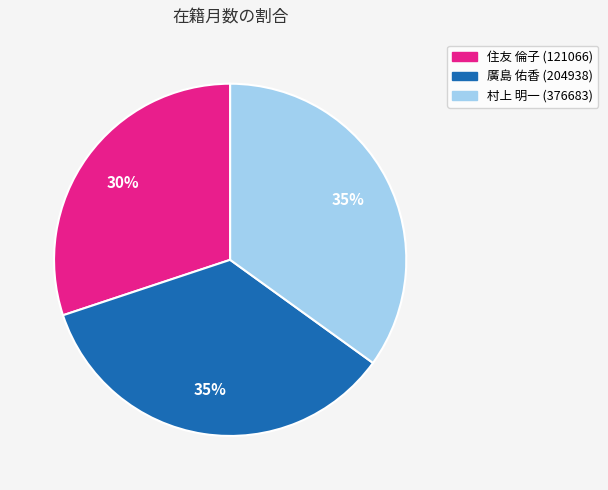

Which has a higher value, 住友 倫子 (121066) or 廣島 佑香 (204938)?

廣島 佑香 (204938)